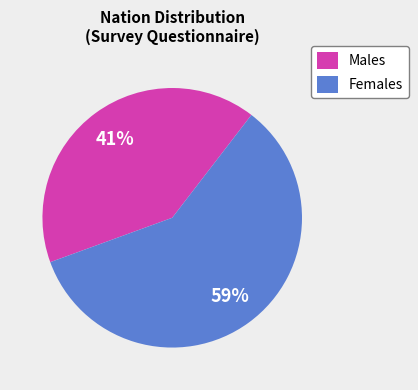

Do Females and Males together represent more than half of the pie?

Yes